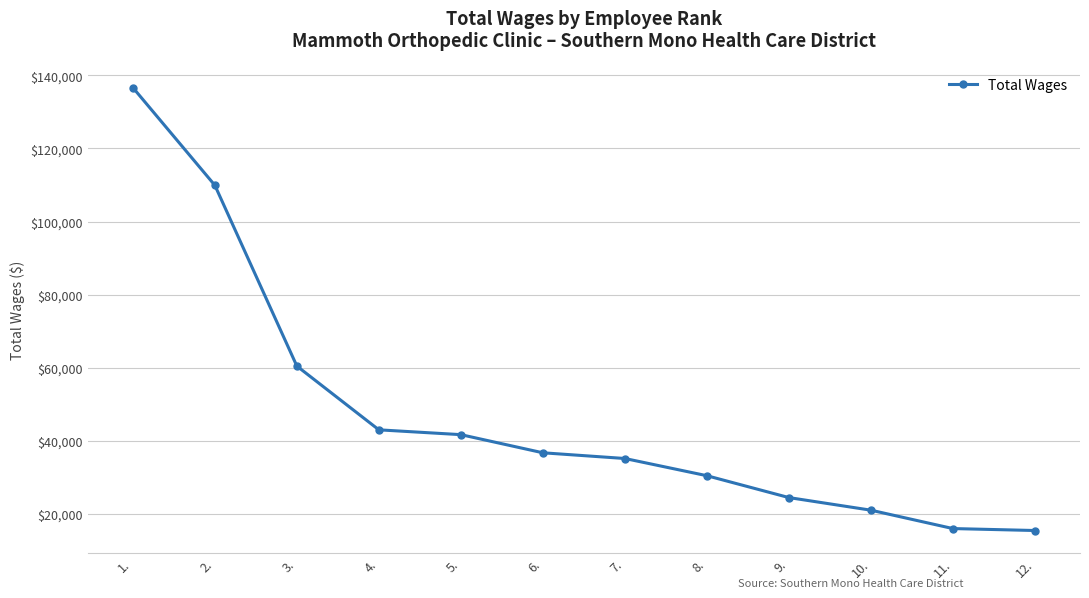

What is the sum of the values at 12. and 10.?

36422